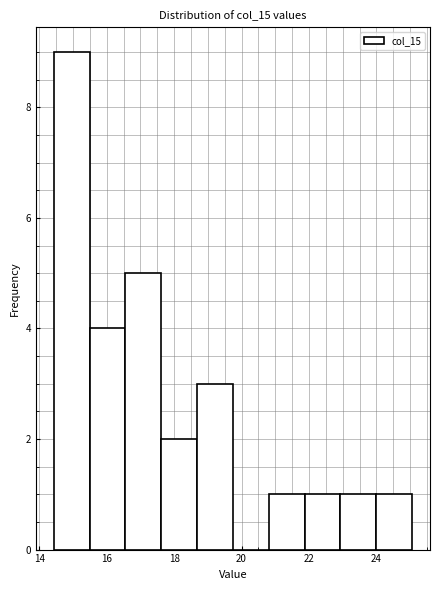

Which range on the x-axis has the tallest bar?

14.4 to 15.4